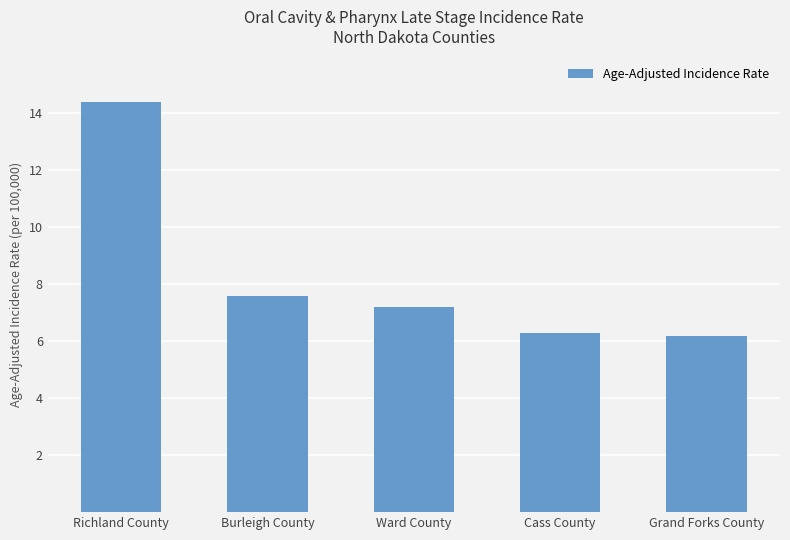

The value at Burleigh County is 7.6. True or false?

True